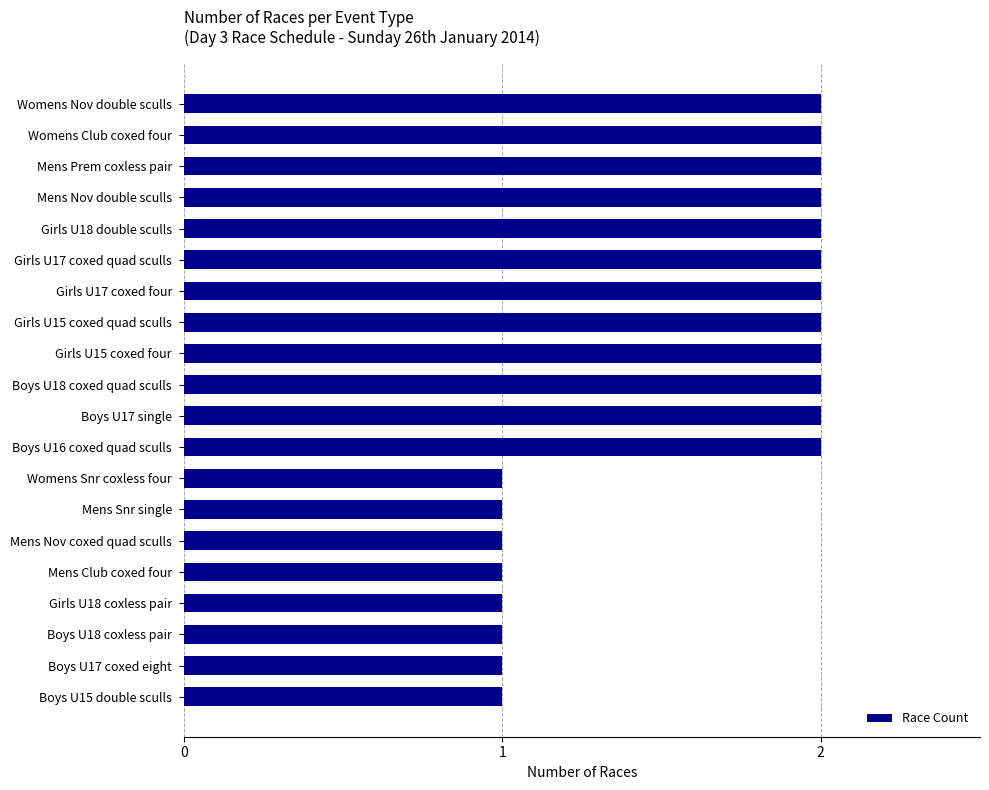

The value at Girls U18 coxless pair is 1. True or false?

True